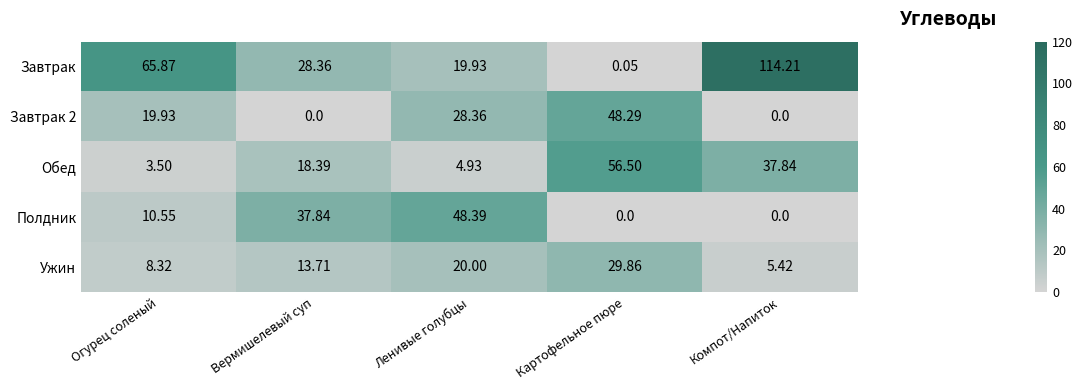

At which label is Завтрак 2 closest to 24?

Огурец соленый